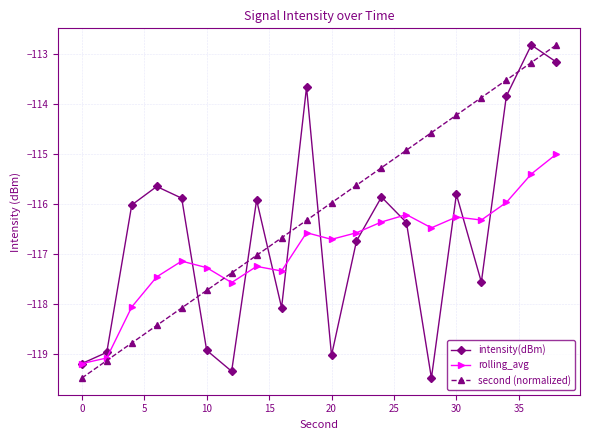

Which series has the largest total across all categories?

second (normalized)